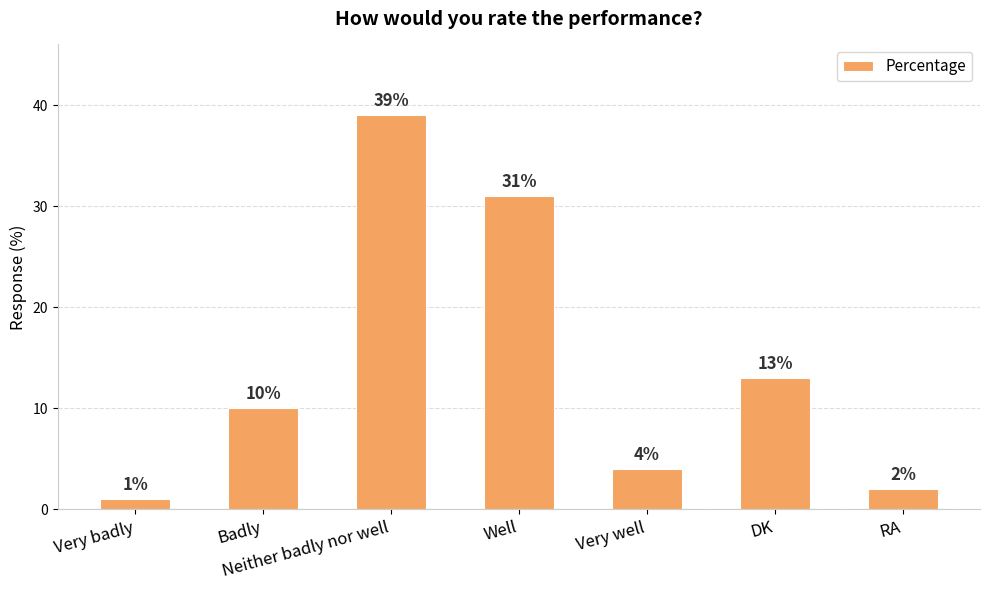

How many data points are less than 10?

3